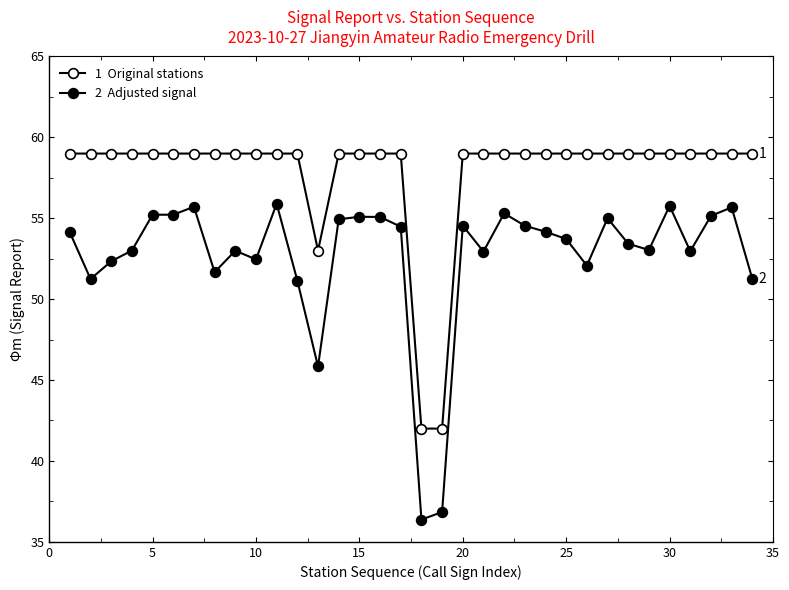

Count the number of data series in this chart.

2